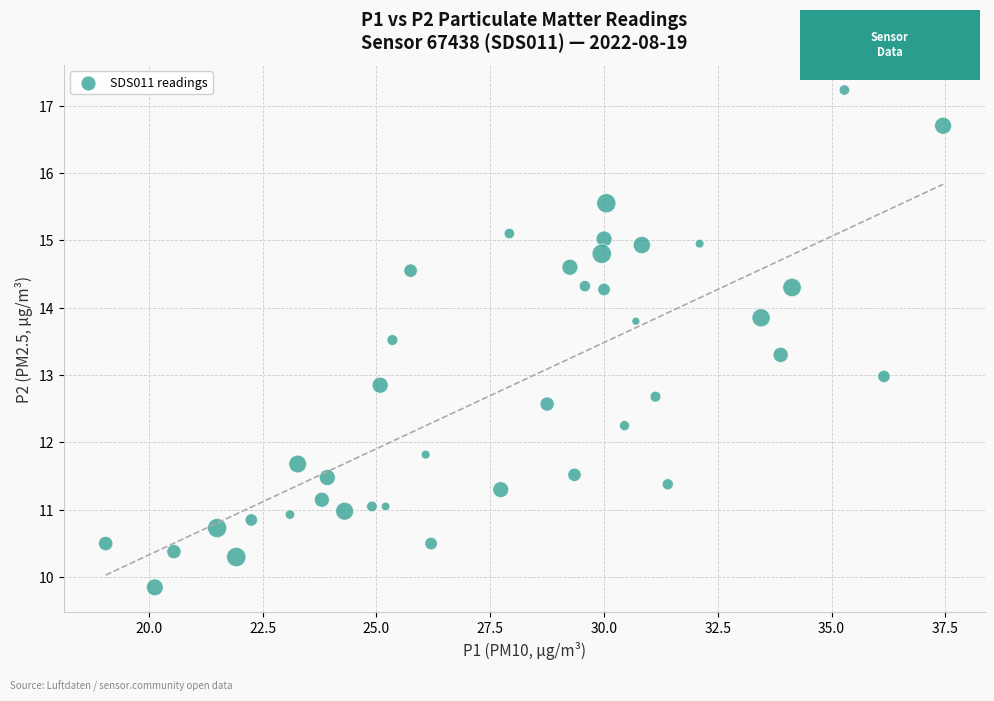

What is the range of X values (max minus min)?

18.4